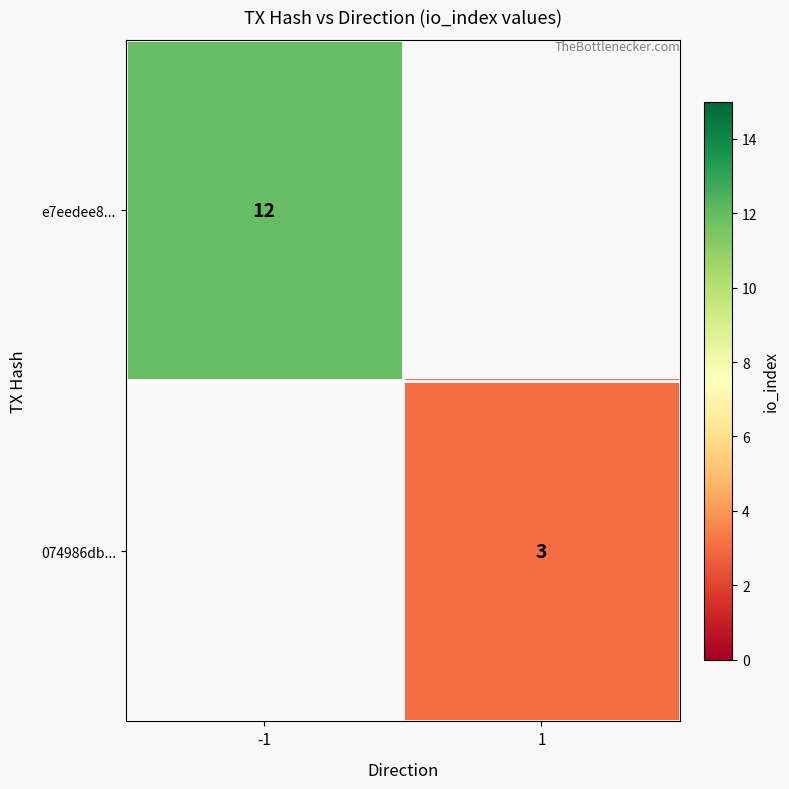

How many series are shown in this chart?

2